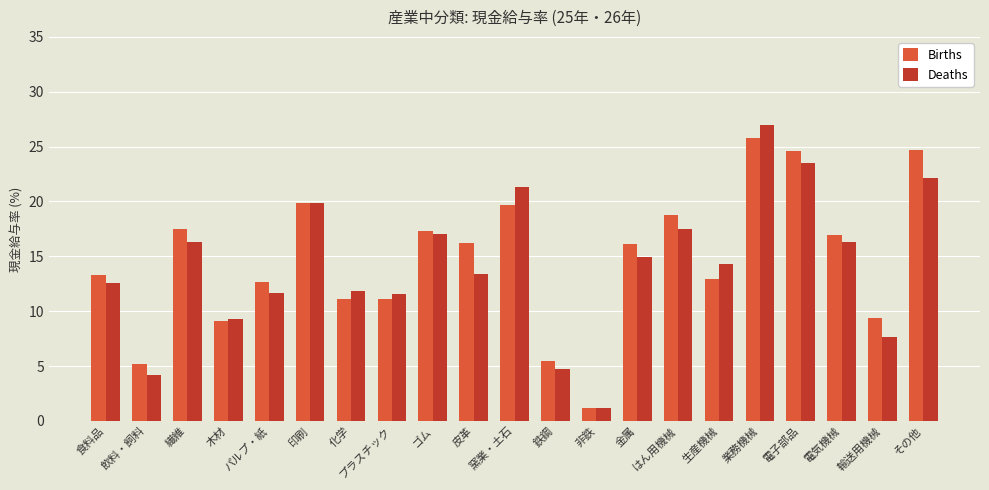

Does the chart contain stacked bars?

No